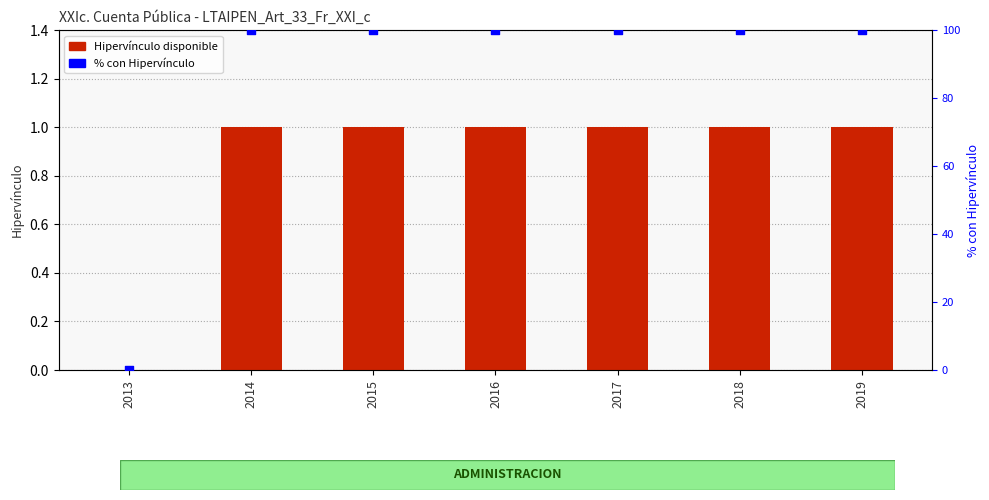

Is the value of Hipervínculo disponible at 2013 greater than the value of % con Hipervínculo at 2019?

No